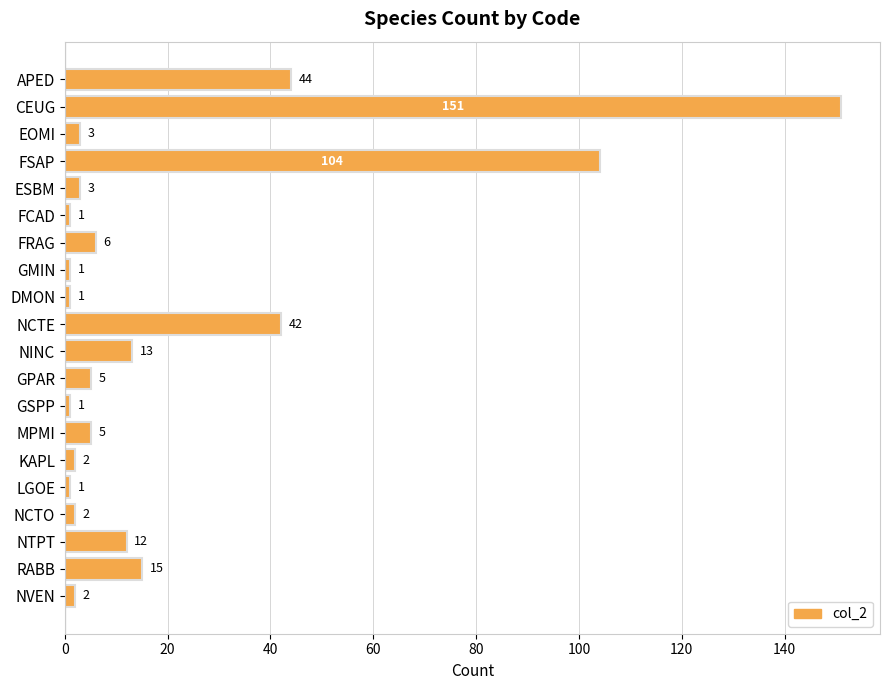

Where is the data nearest to the value 76?

FSAP